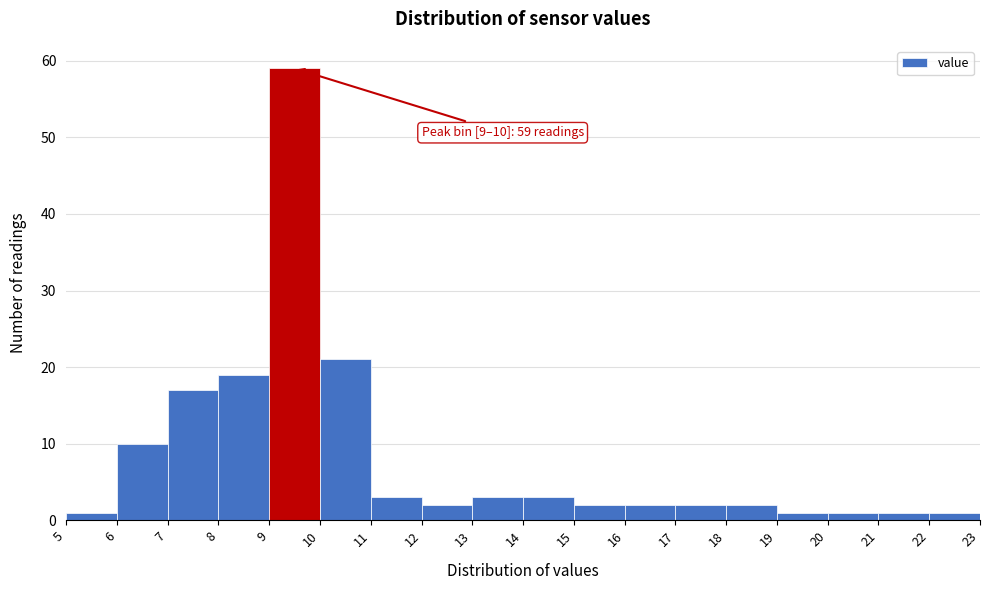

Which range on the x-axis has the tallest bar?

9 to 10